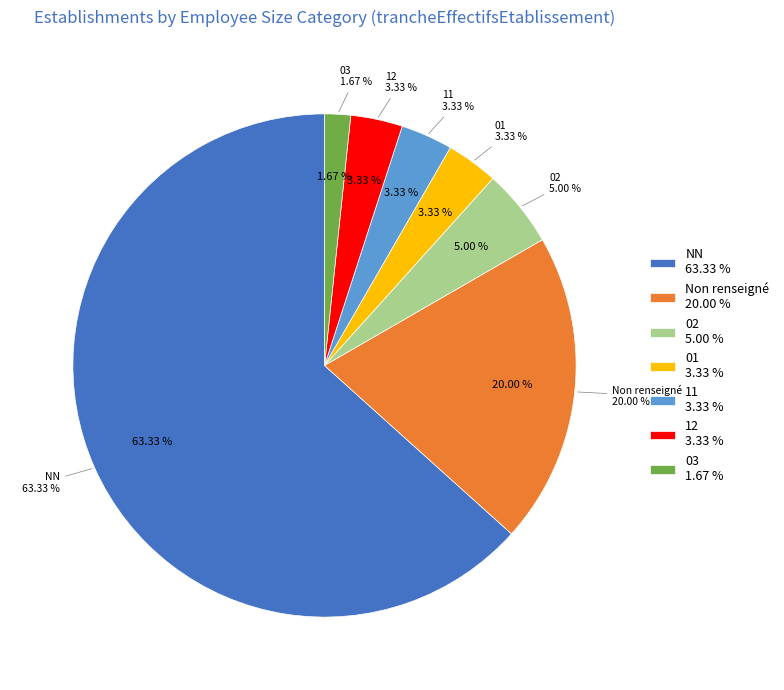

The NN slice represents 69% of the pie. True or false?

False